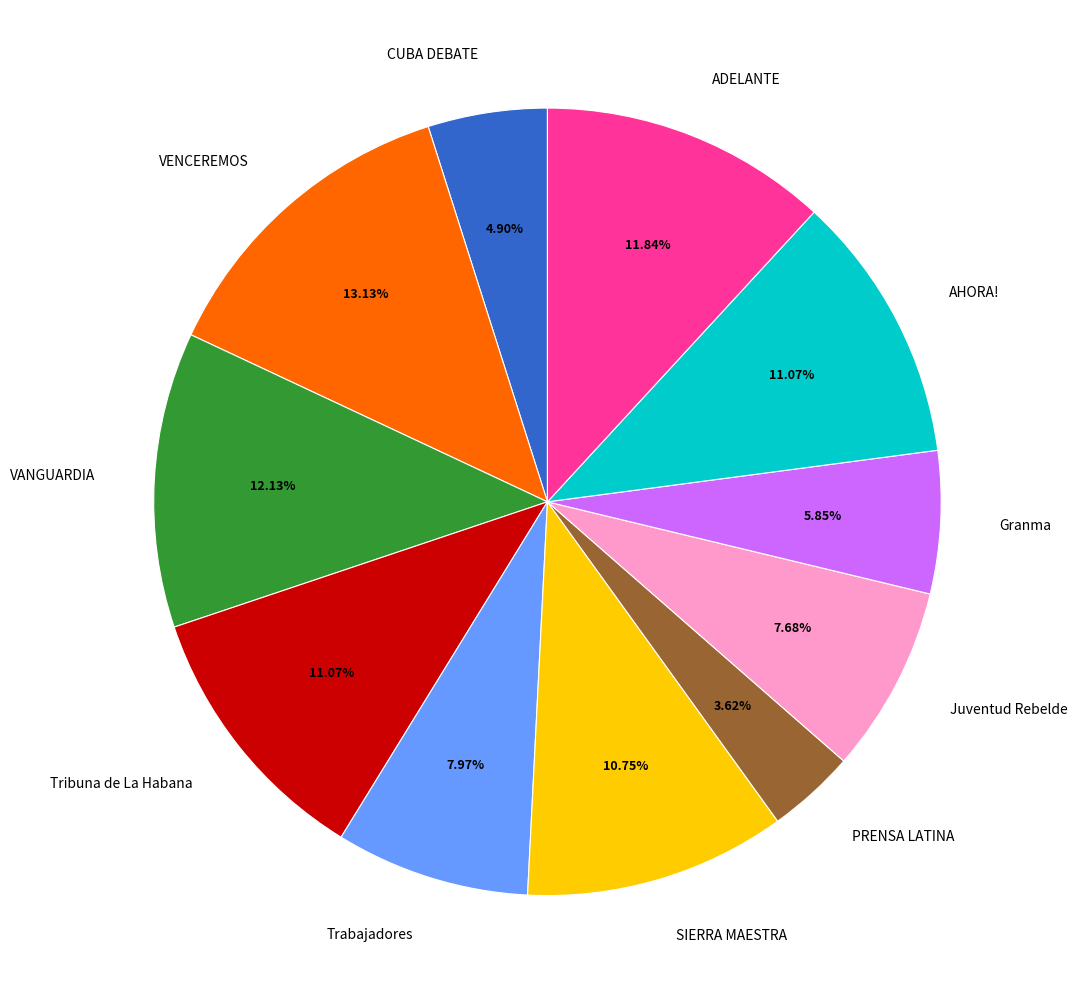

The Tribuna de La Habana slice represents 11% of the pie. True or false?

True